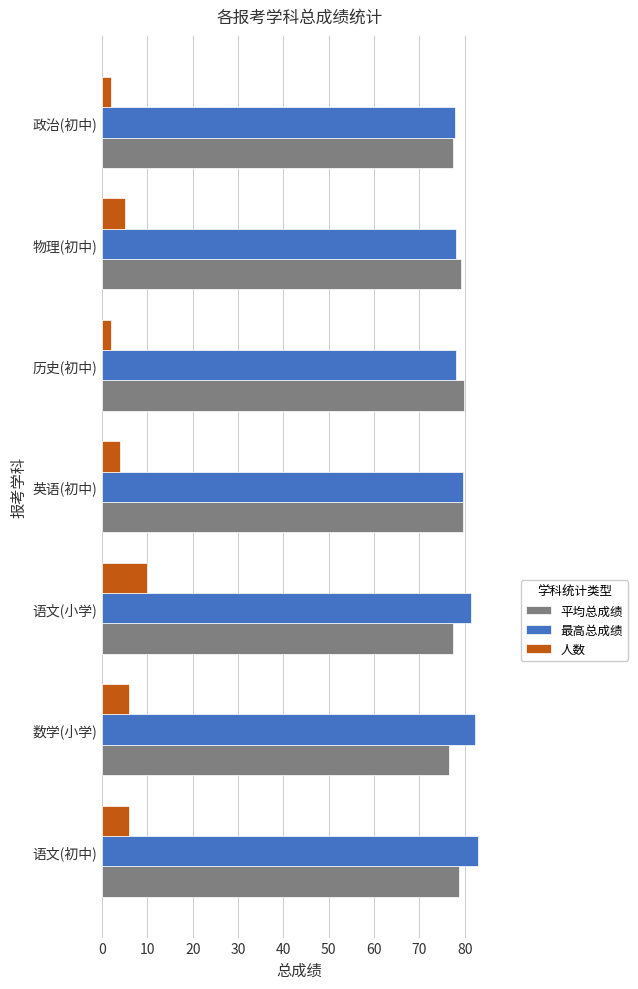

The 最高总成绩 series shows 78.2 at 历史(初中). True or false?

True